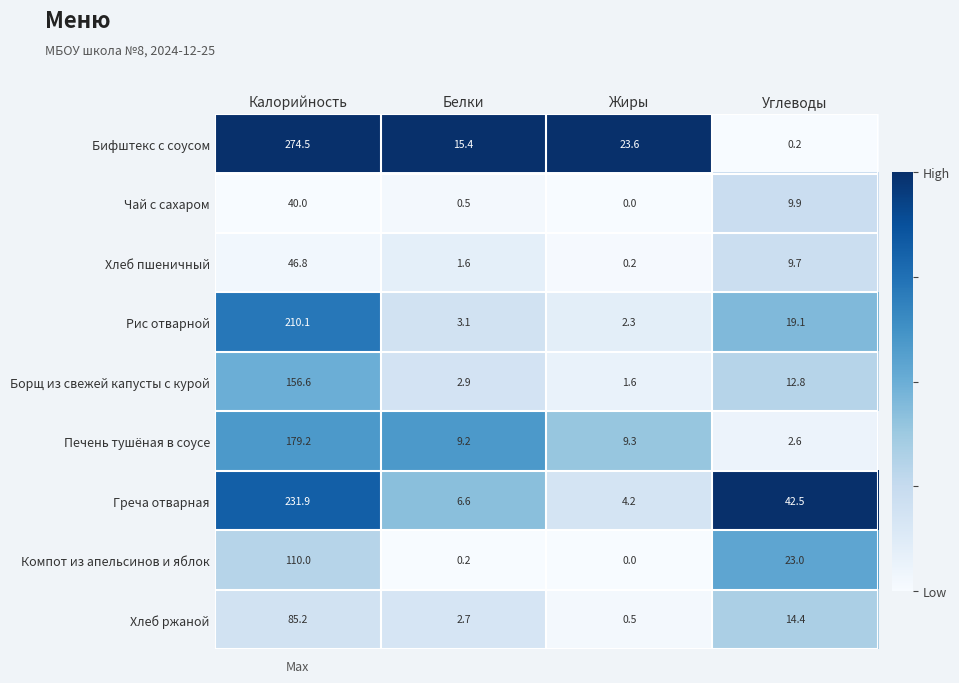

At which label is Чай с сахаром closest to 20?

Углеводы